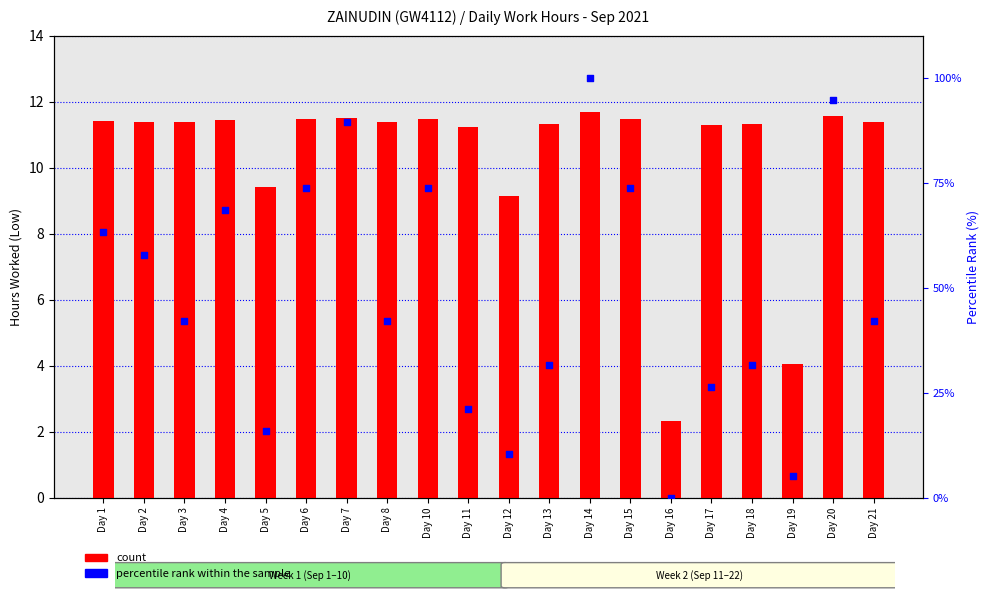

What are all the series names shown in the legend?

count, percentile rank within the sample